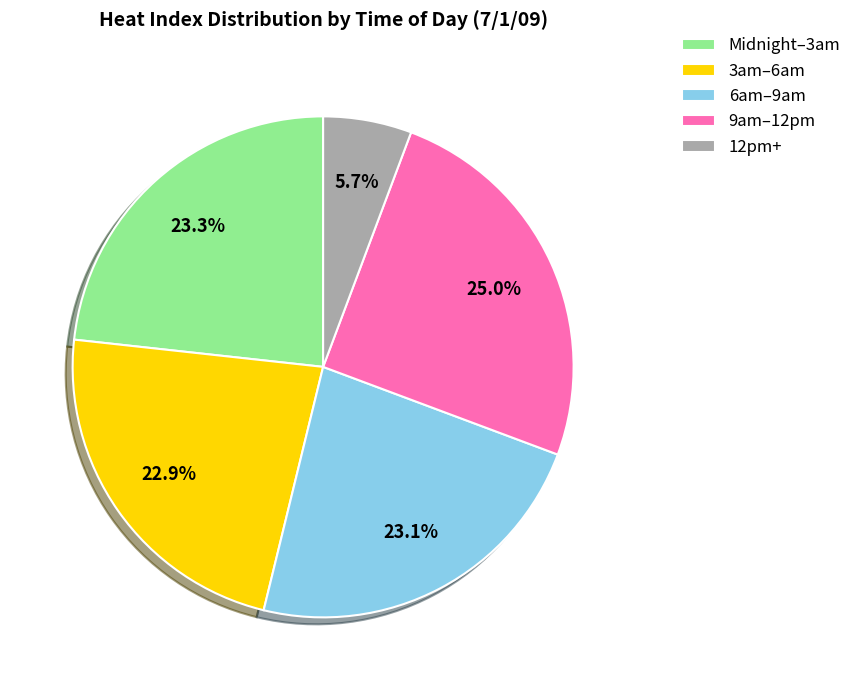

Is there a majority slice in this chart?

No